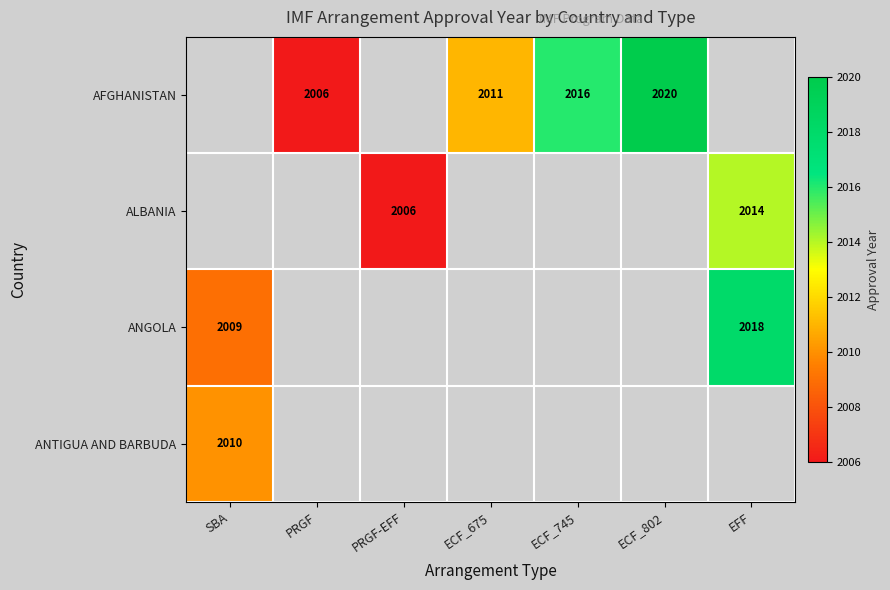

The value of ANTIGUA AND BARBUDA at SBA is 960. True or false?

False